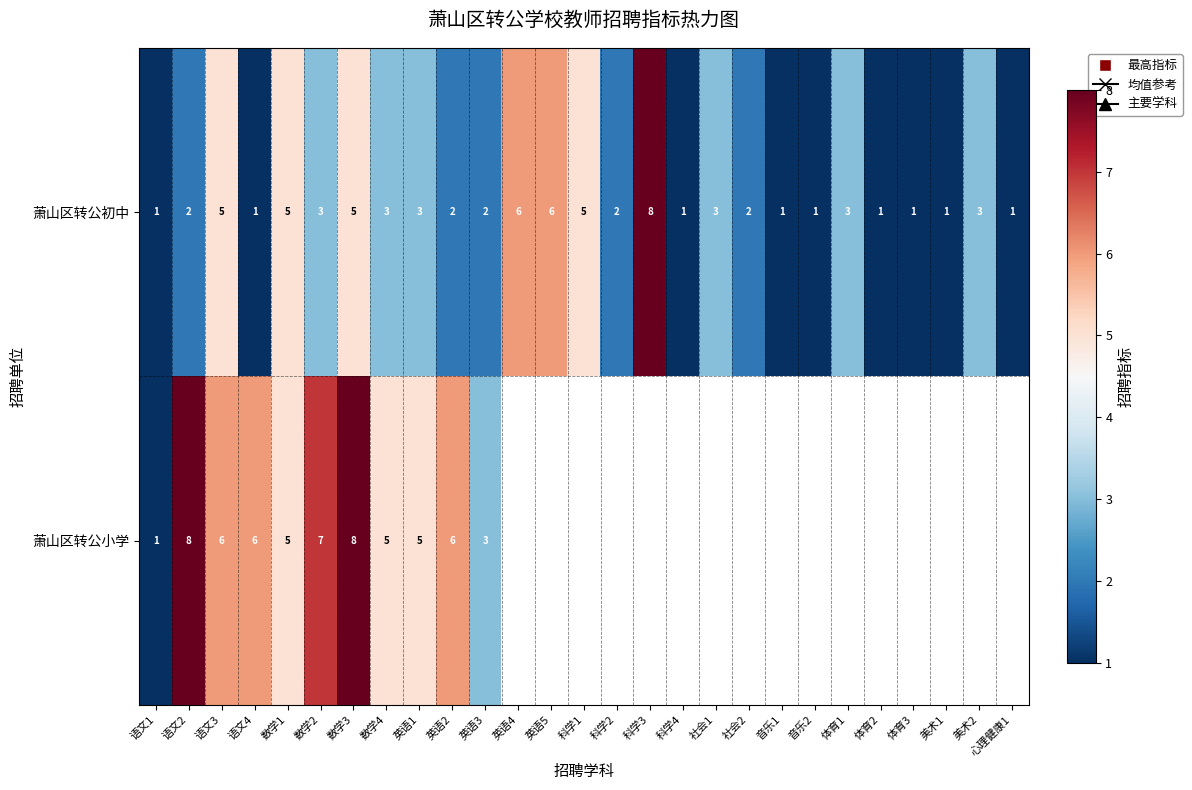

What is the total value across all series at 数学1?

10